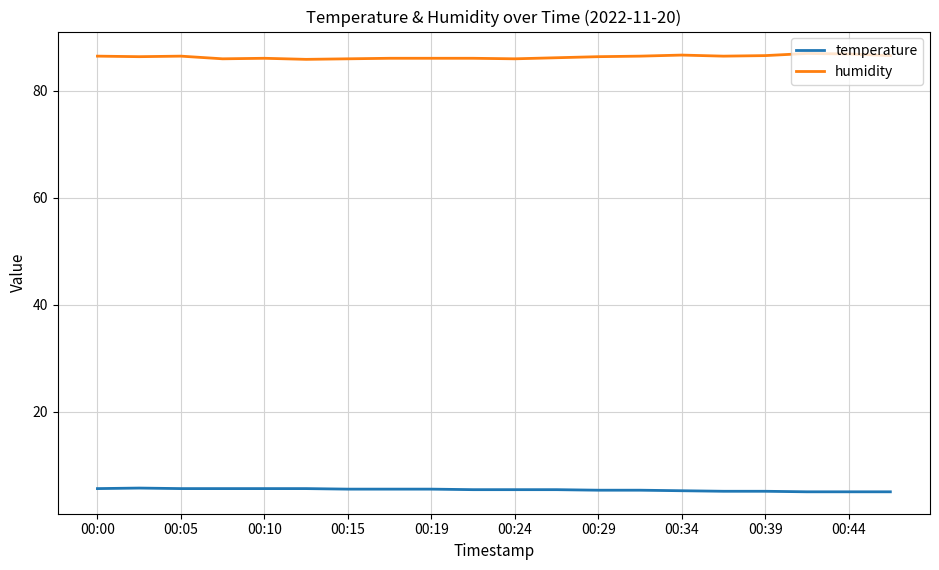

What is the minimum value for humidity?

85.9